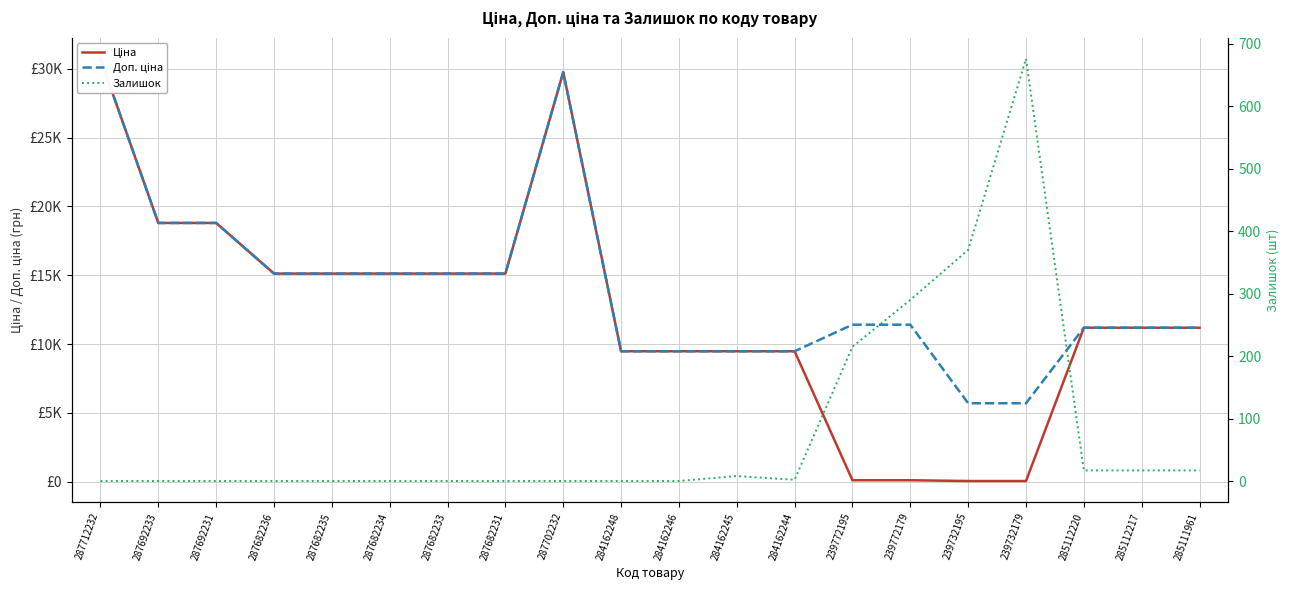

At how many categories does at least one series exceed 27344?

2